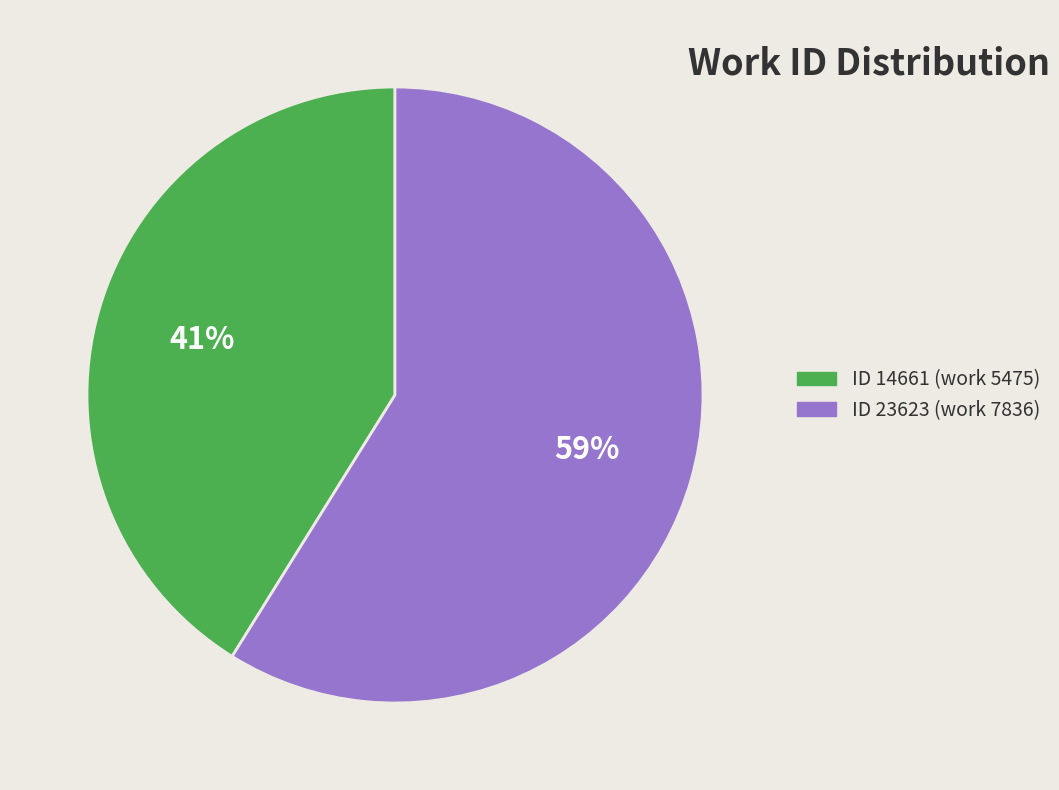

To the nearest percent, what is the difference between the largest and smallest slice percentages?

18%